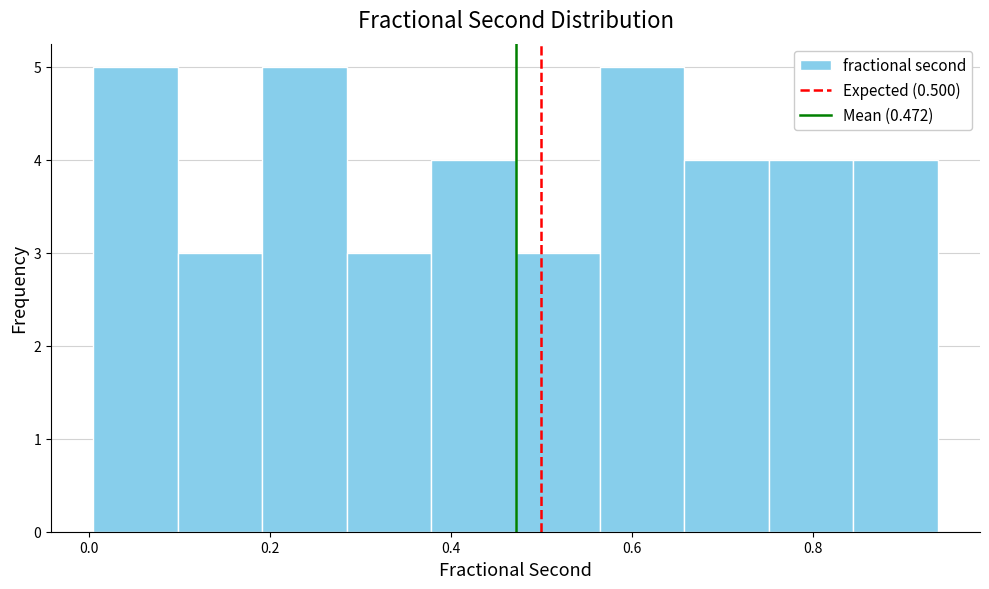

How tall is the bar that spans 0.20 to 0.28 on the x-axis? Neither the bar edges nor the heights are printed on the chart, so give them approximately, as read against the axes.

5